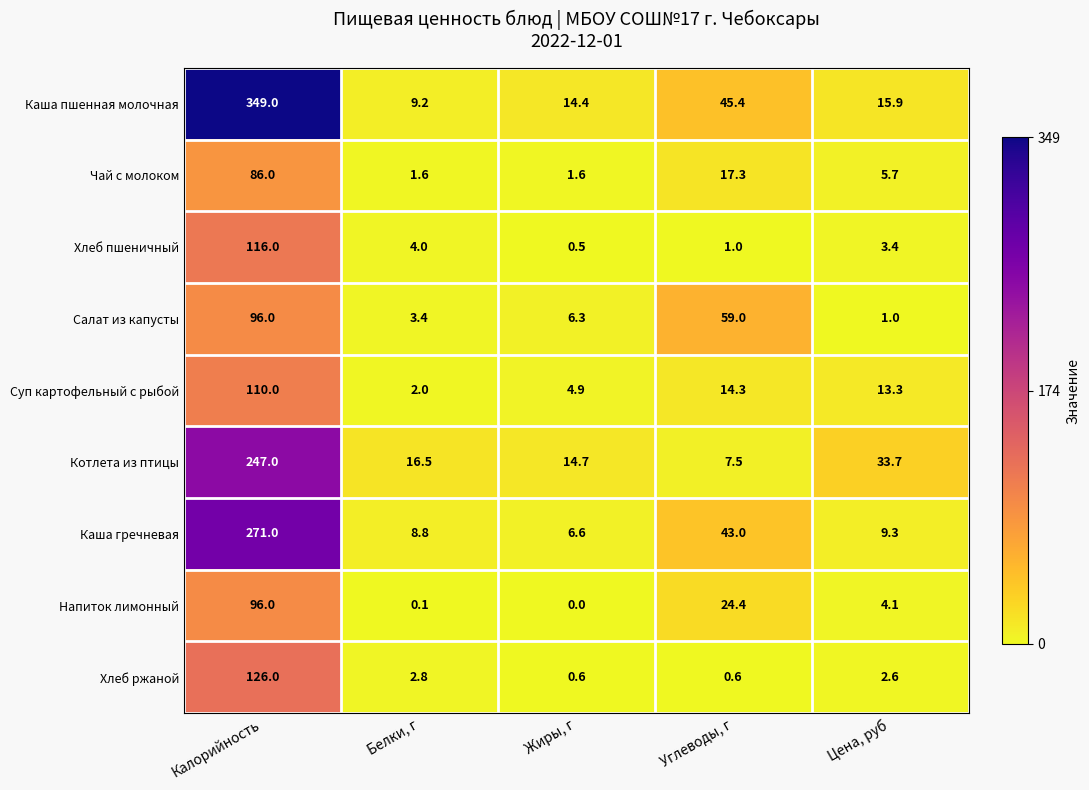

Between Калорийность and Цена, руб, which series saw the biggest shift?

Каша пшенная молочная